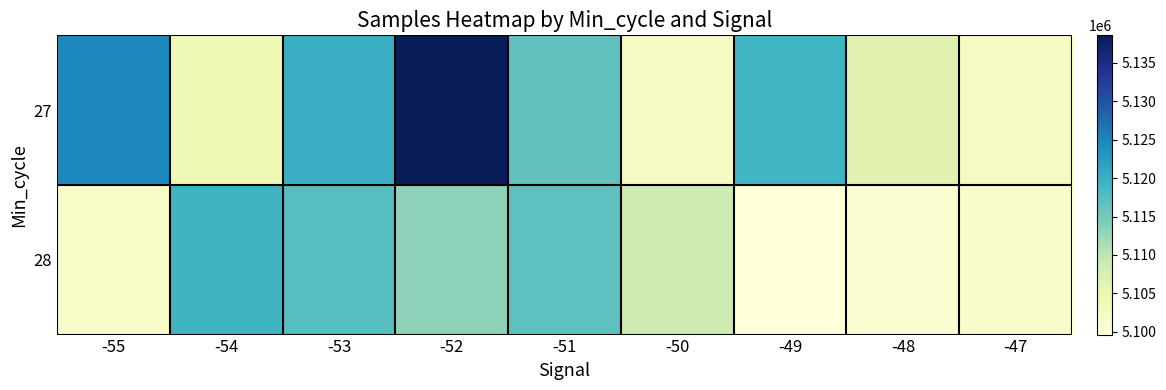

What is the total value across all series at -50?

10211136